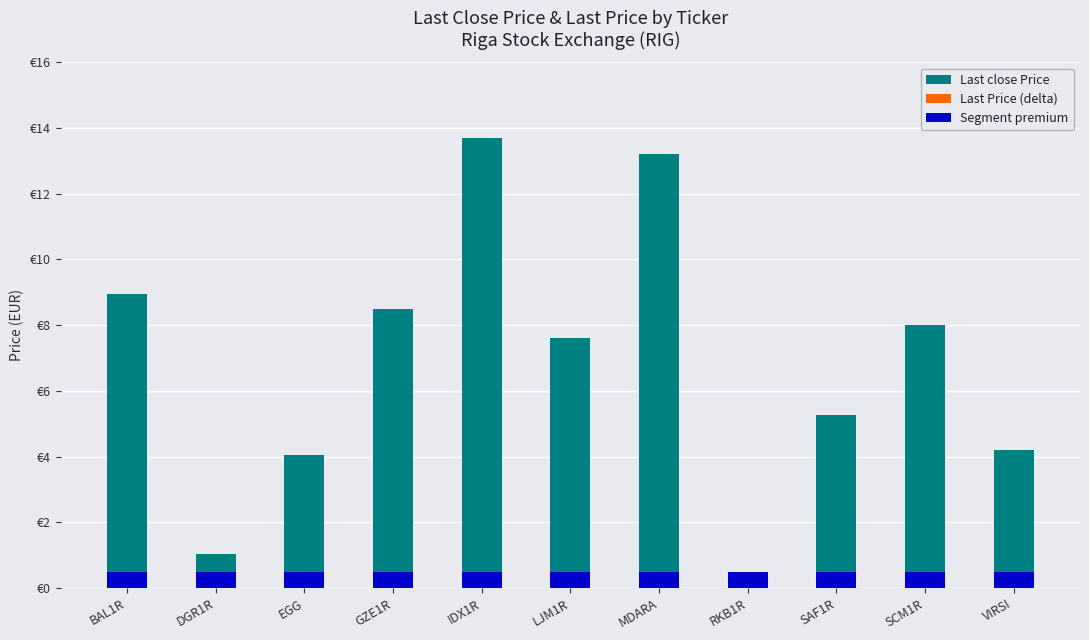

Which series has the largest total across all categories?

Last close Price